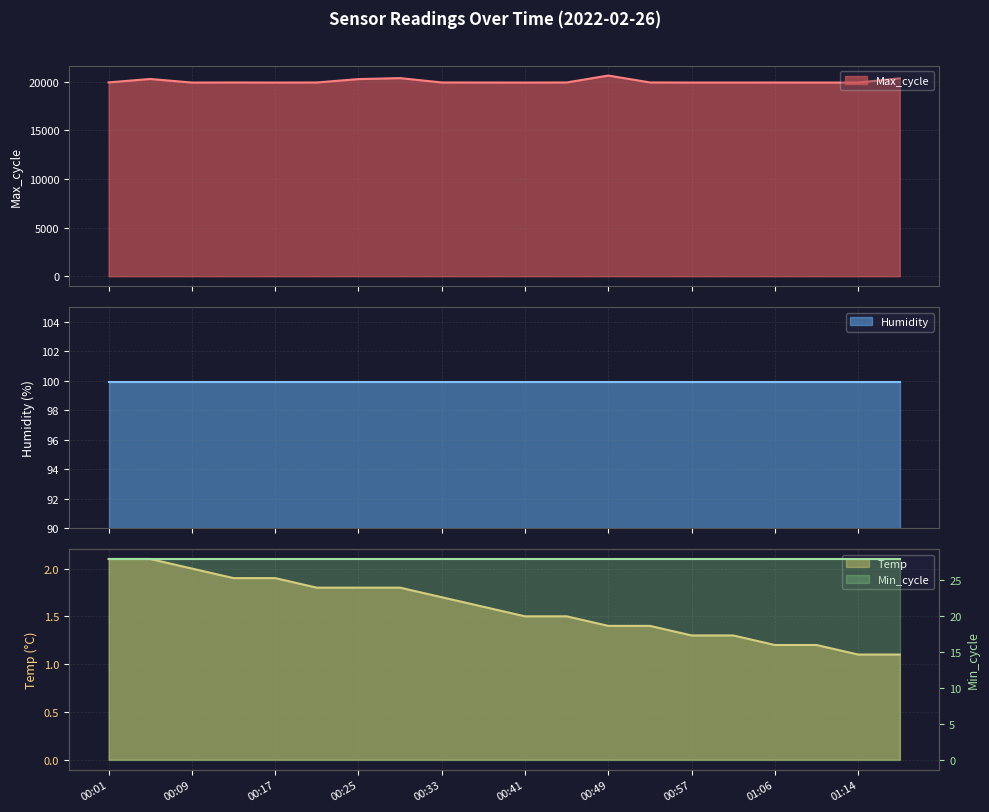

What is the difference between the Max_cycle values at 00:57 and 00:49?

720.0